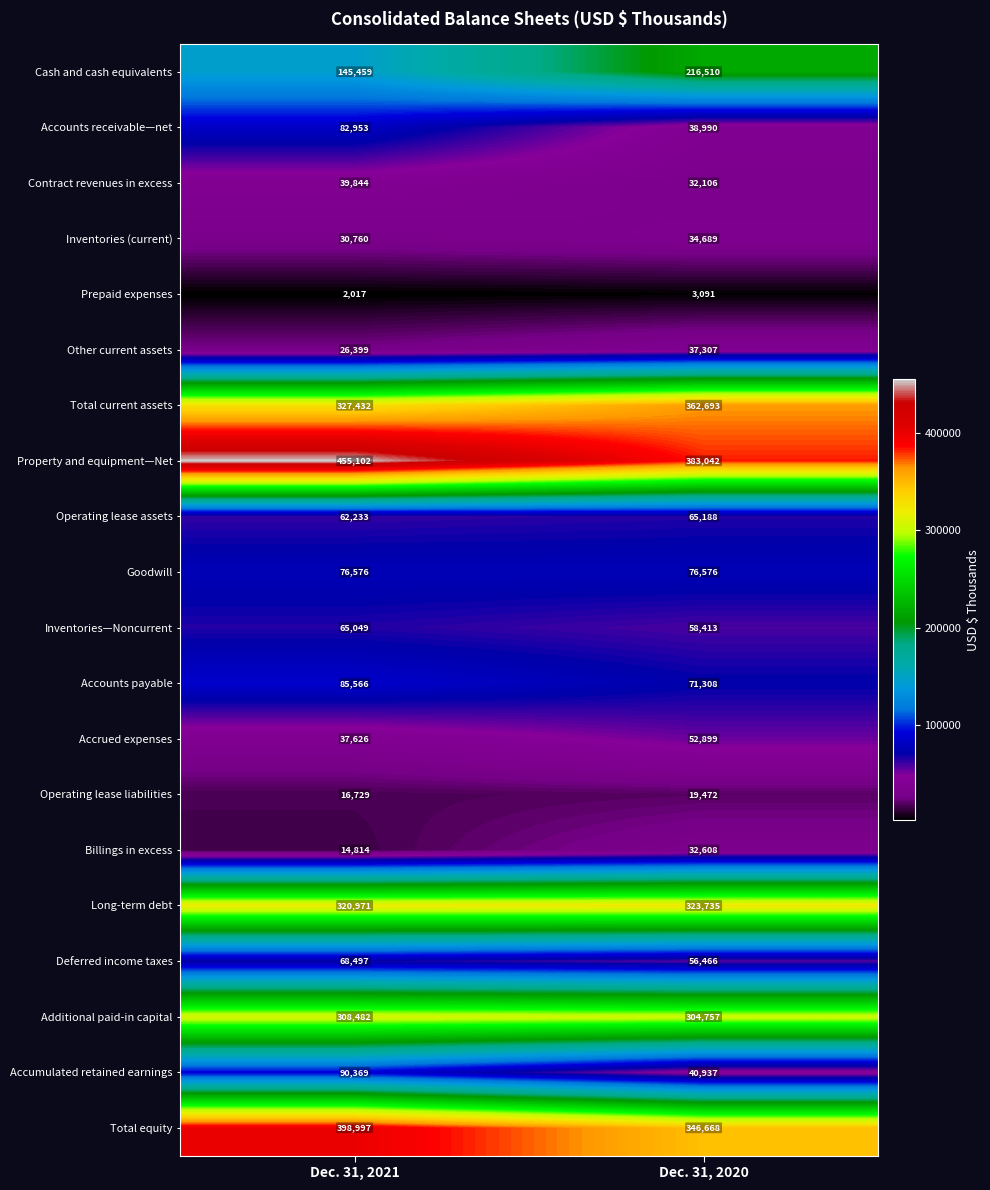

What is the difference between the Inventories (current) values at Dec. 31, 2021 and Dec. 31, 2020?

3929